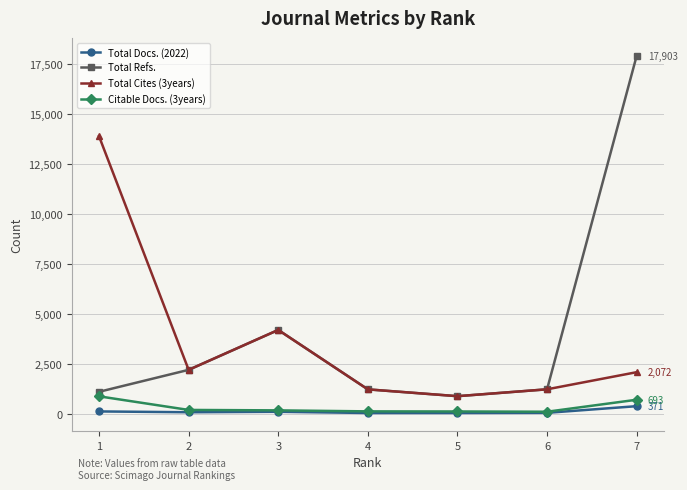

The value of Citable Docs. (3years) at 7 is 693. True or false?

True